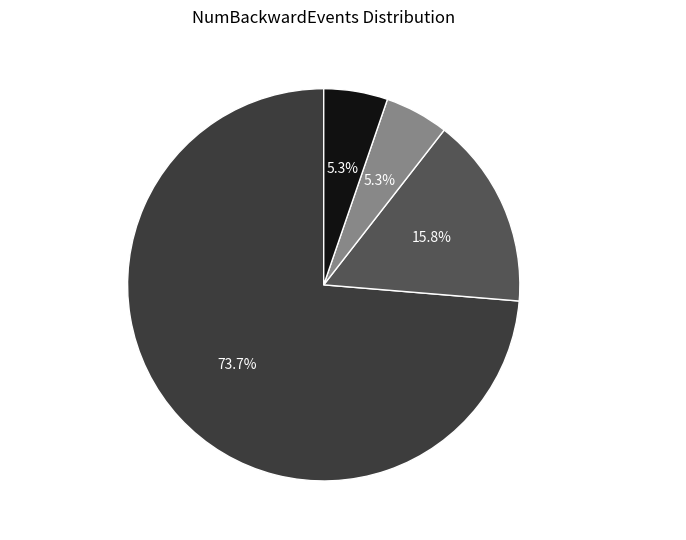

How many slices are in this pie chart?

4